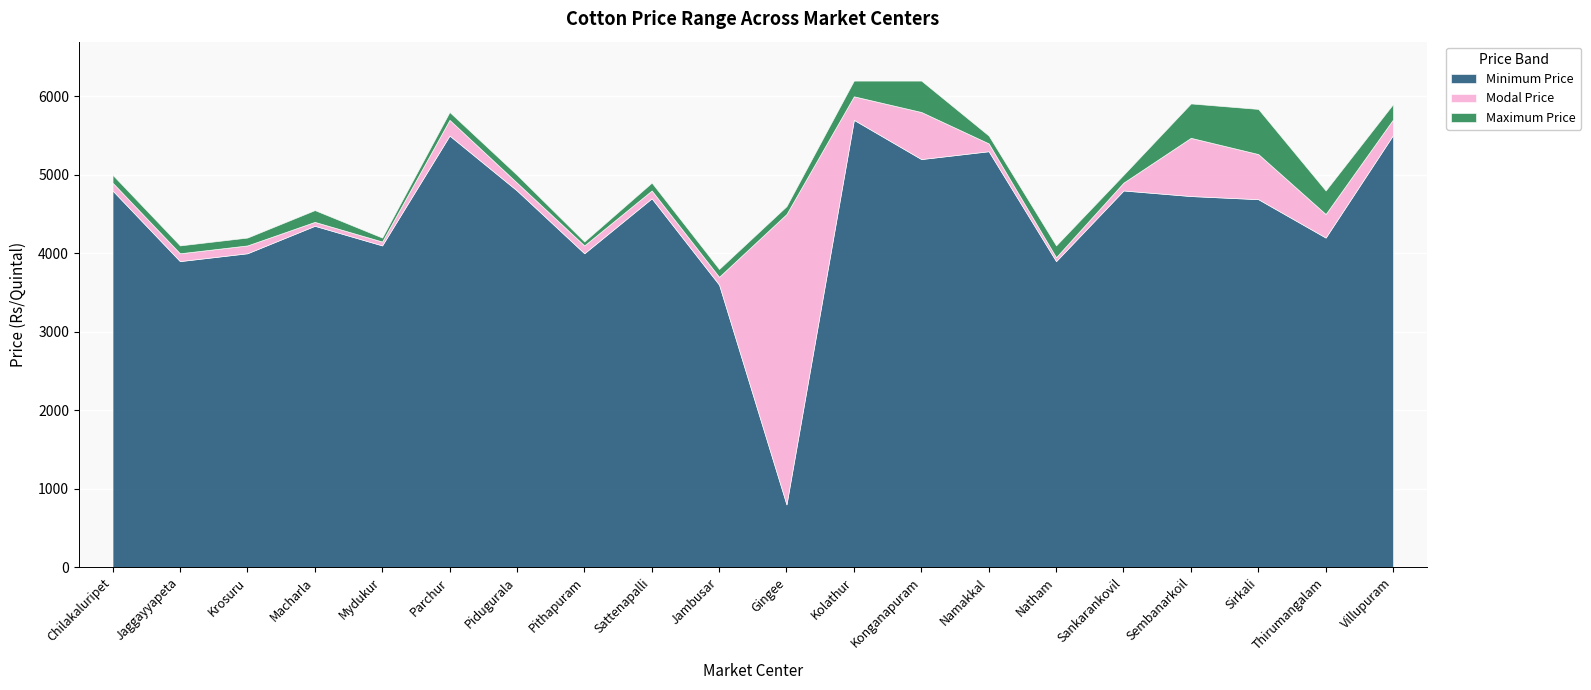

Is the value of Modal Price at Mydukur greater than the value of Minimum Price at Chilakaluripet?

No